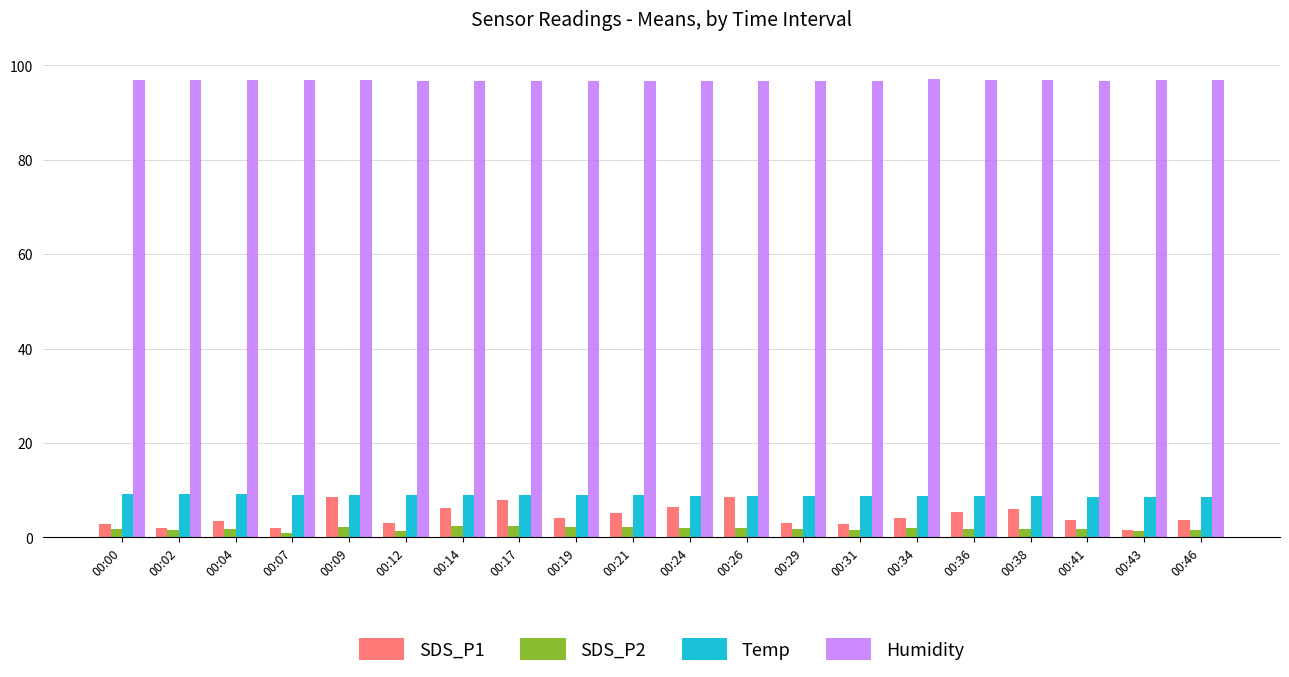

Which series has the largest total across all categories?

Humidity